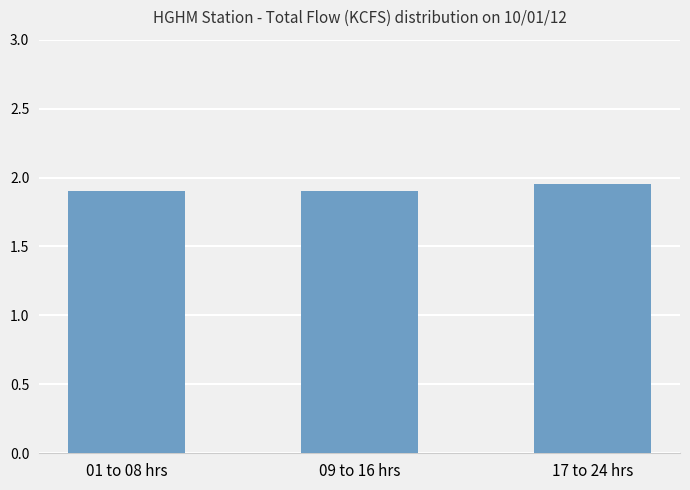

What is the ratio of the value at 01 to 08 hrs to the value at 09 to 16 hrs?

1.0